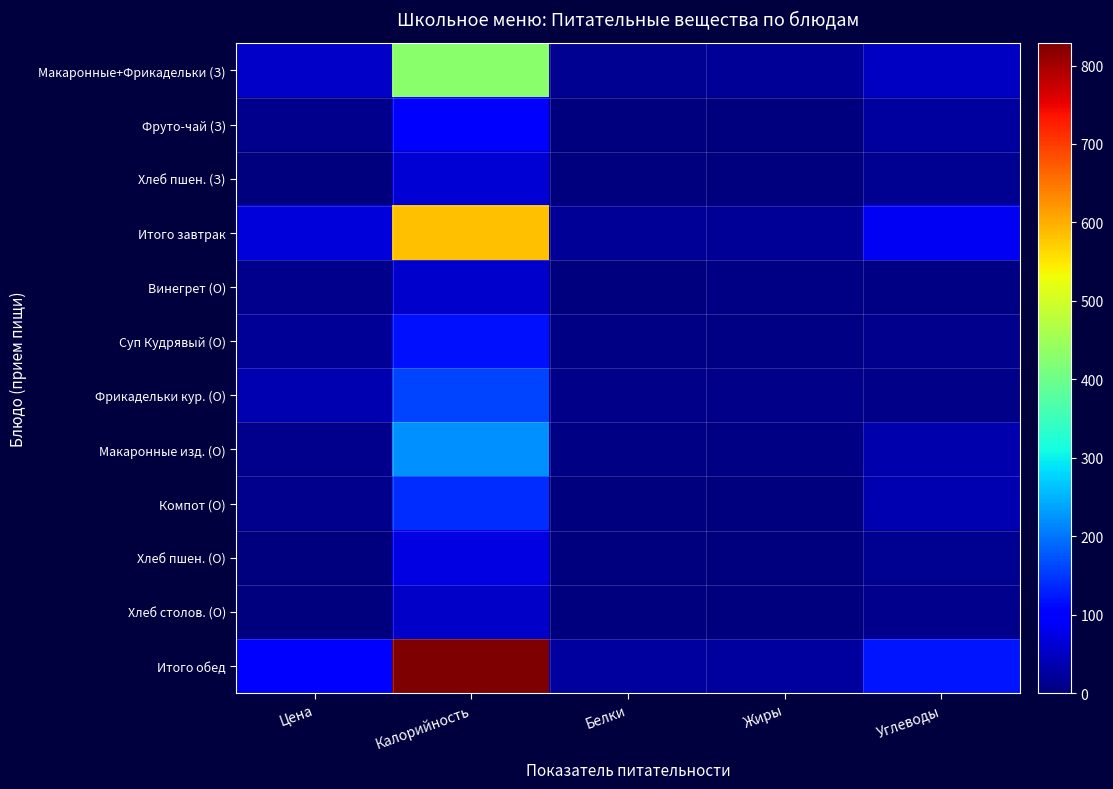

What is the maximum value shown in the chart?

828.2